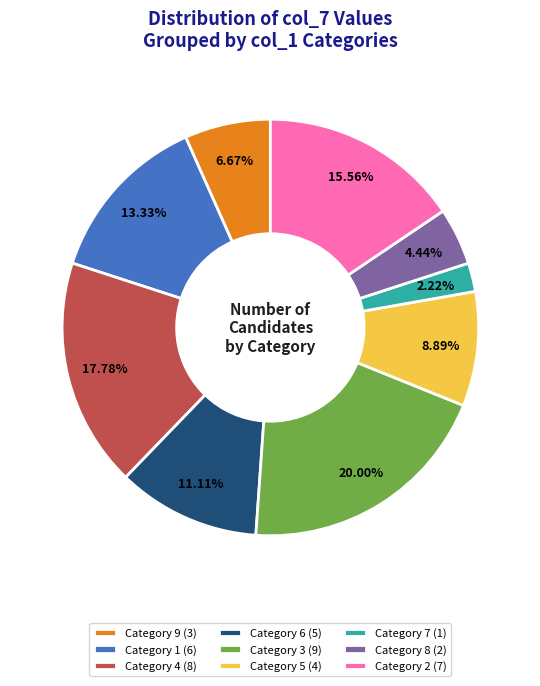

Which has a higher value, Category 2 (7) or Category 6 (5)?

Category 2 (7)